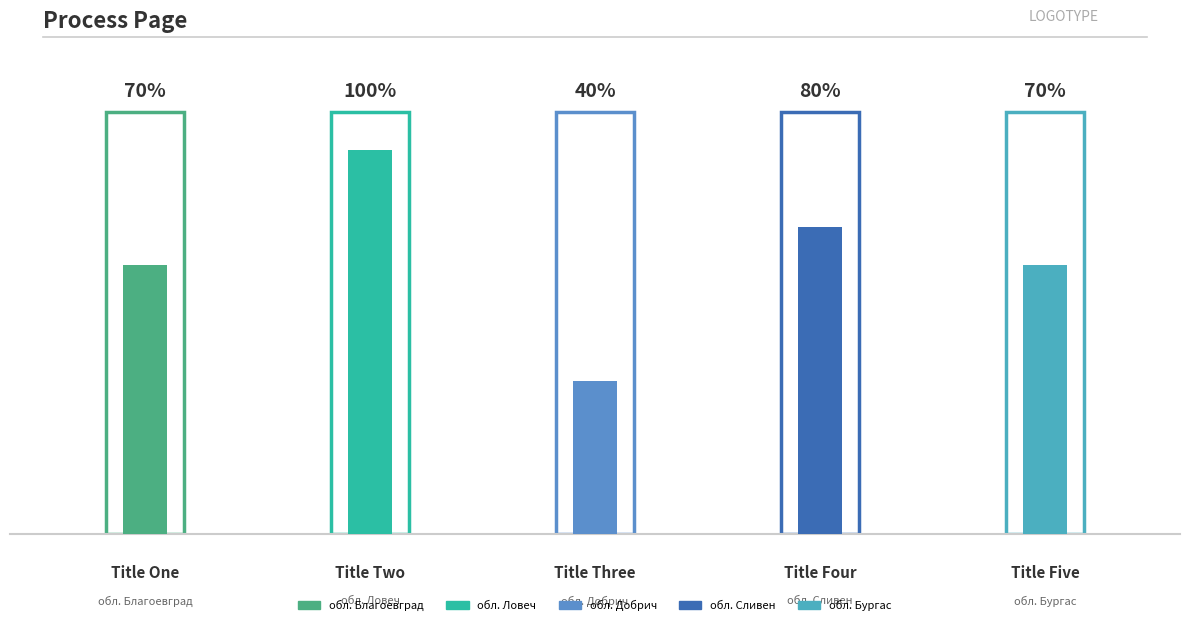

List the labels in order of value, smallest first.

обл. Добрич, обл. Благоевград, обл. Бургас, обл. Сливен, обл. Ловеч